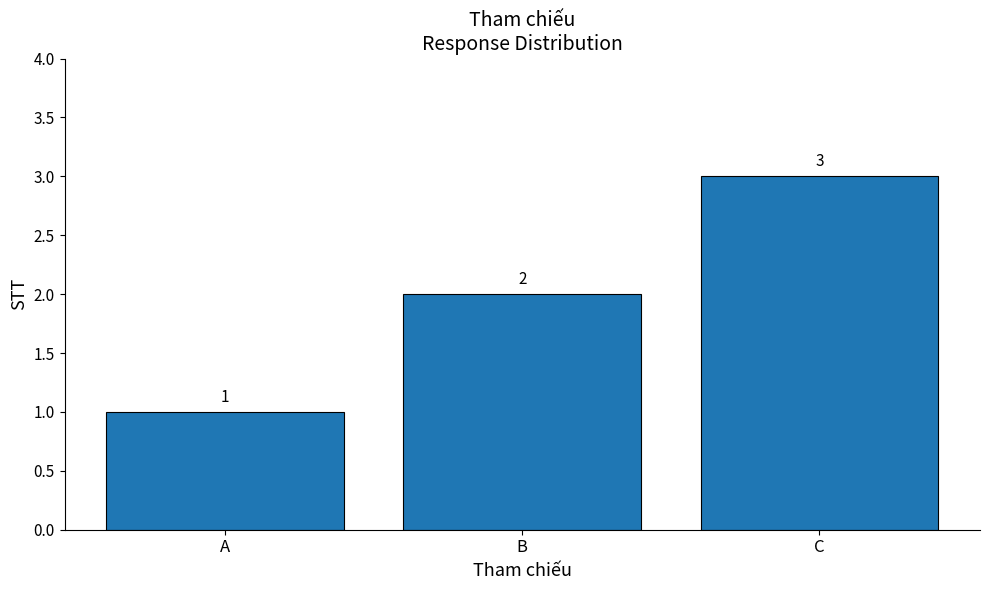

True or false: the data shows 2 at B.

True